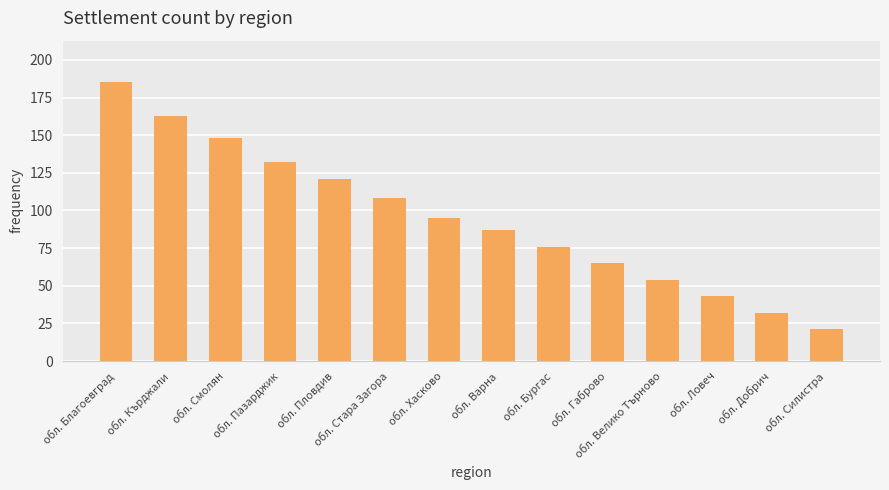

Rank the categories by value from highest to lowest.

обл. Благоевград, обл. Кърджали, обл. Смолян, обл. Пазарджик, обл. Пловдив, обл. Стара Загора, обл. Хасково, обл. Варна, обл. Бургас, обл. Габрово, обл. Велико Търново, обл. Ловеч, обл. Добрич, обл. Силистра